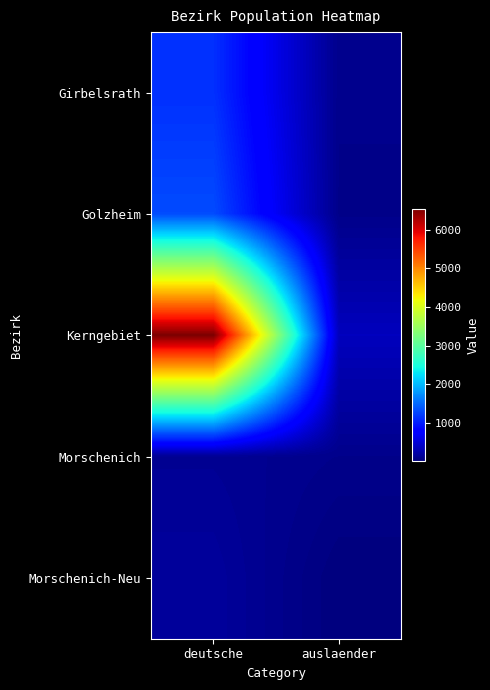

Which series has the largest range (max minus min)?

Kerngebiet